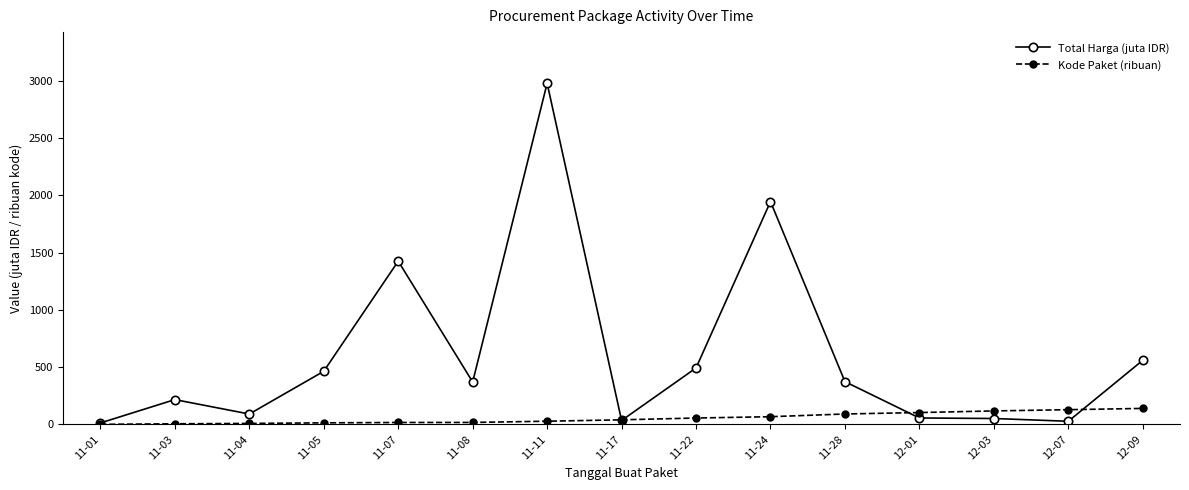

At which category is the sum across all series the highest?

11-11